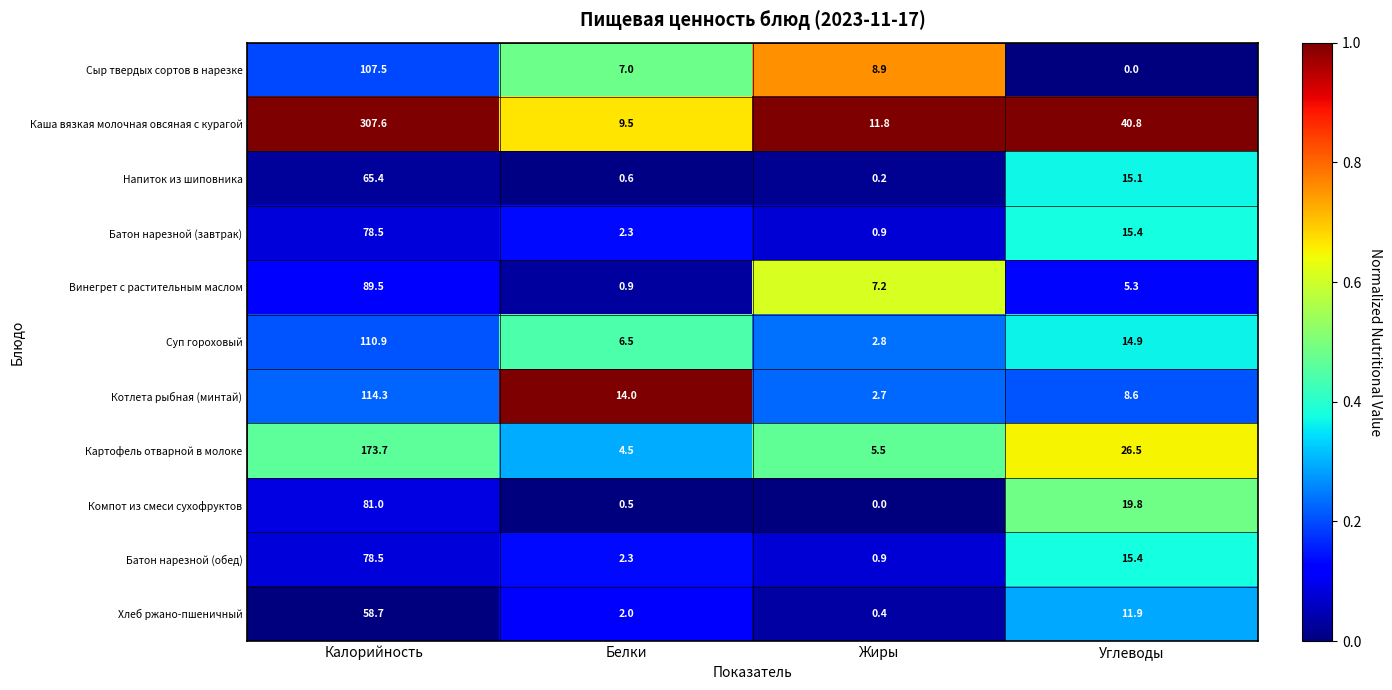

Is it true that Компот из смеси сухофруктов equals 19.8 at Углеводы?

True